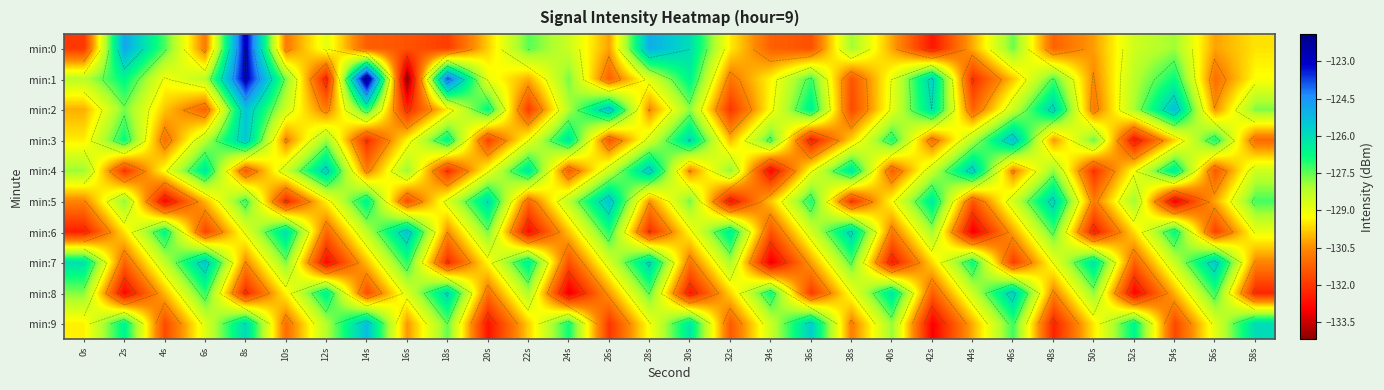

Which has a higher value, 28s or 36s?

28s